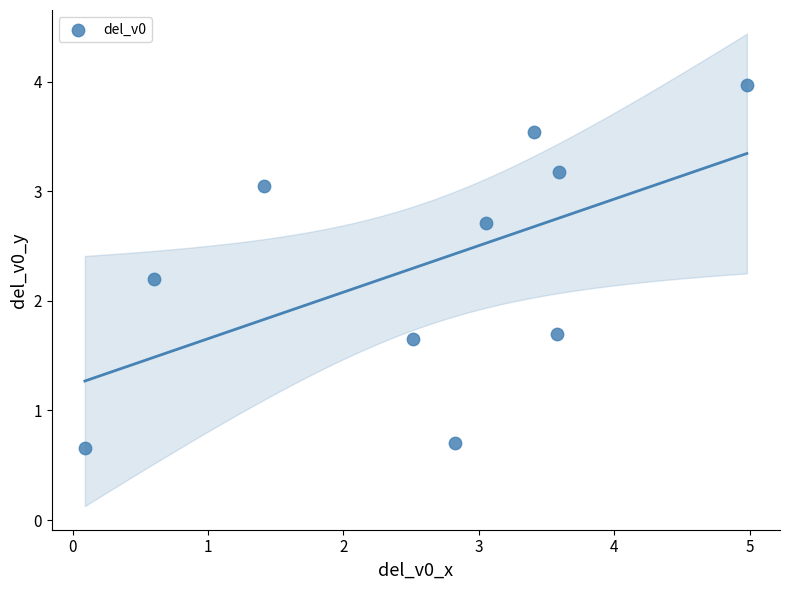

What is the range of Y values (max minus min)?

3.3